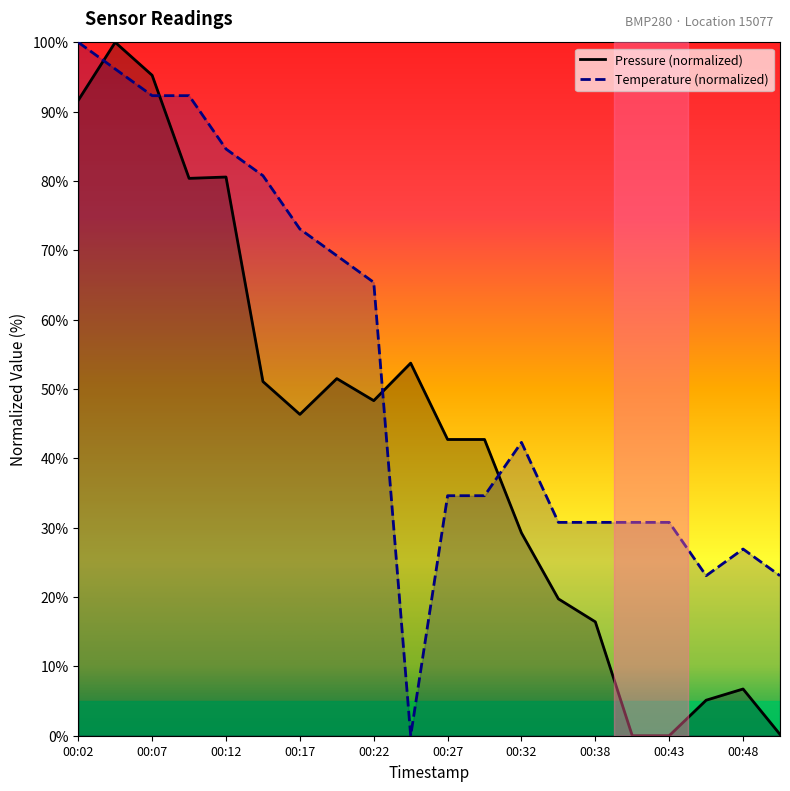

After their last crossing, which series has the higher values: pressure or temperature?

temperature